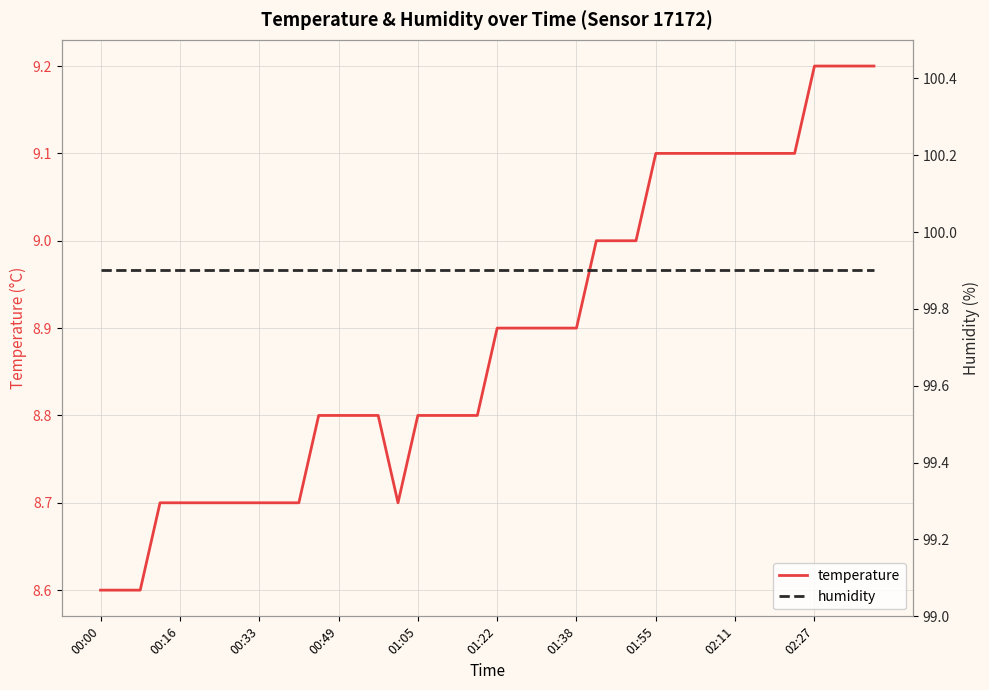

What is the average value of the humidity series?

99.9